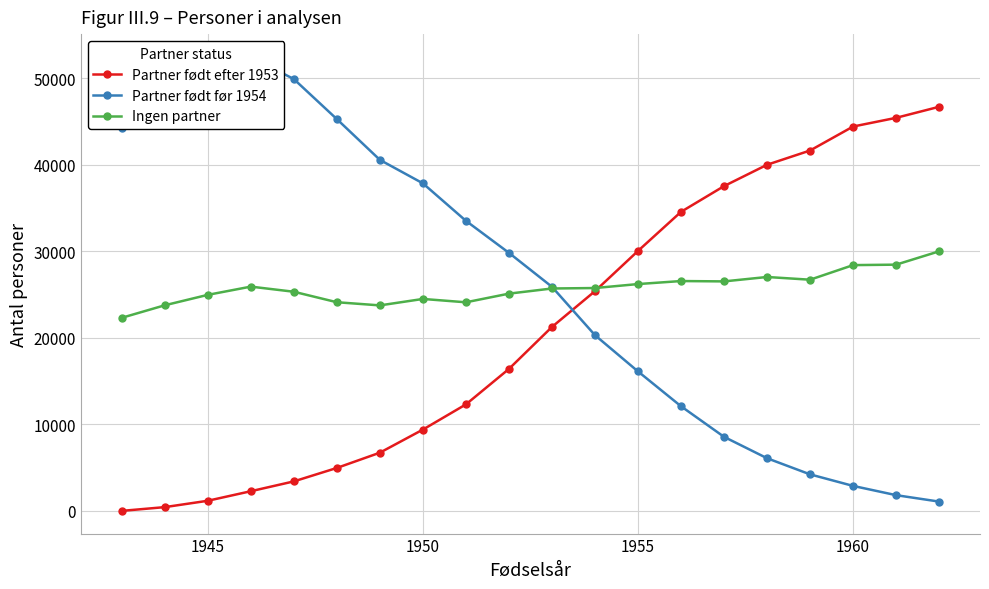

Which series has the widest spread of values?

Partner født før 1954